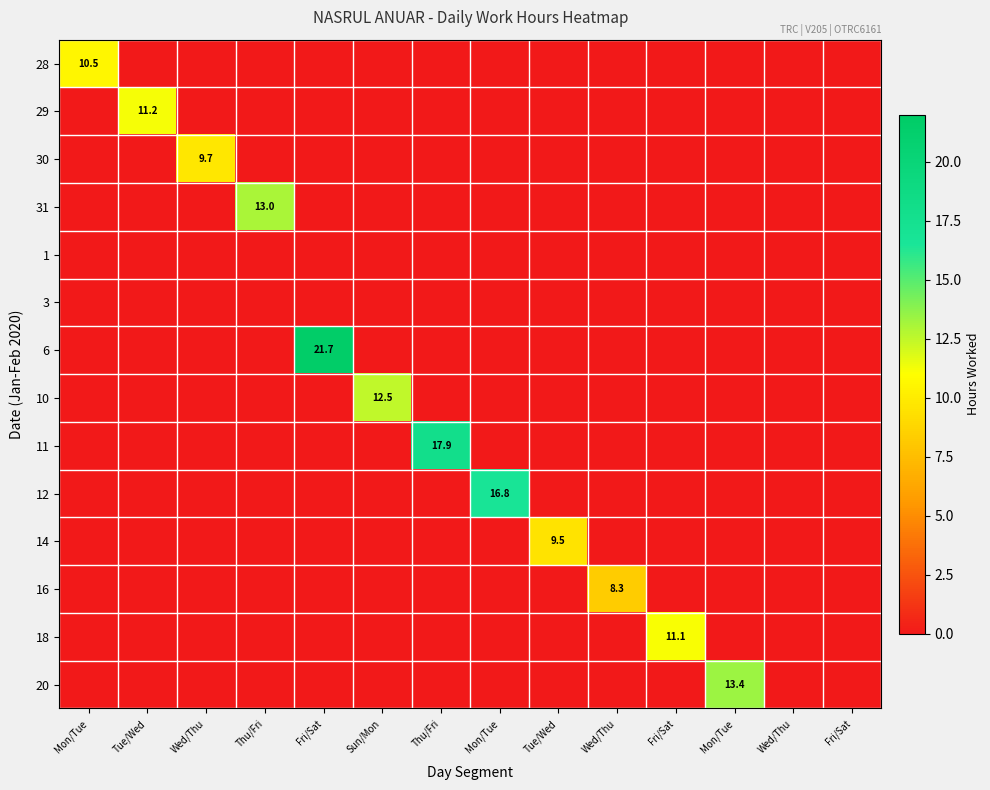

What is the total value across all series at Tue/Wed?

11.2